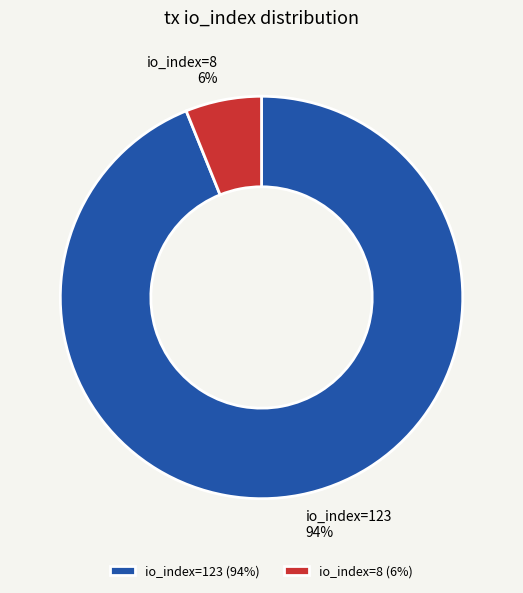

Which has a higher value, io_index=123 or io_index=8?

io_index=123